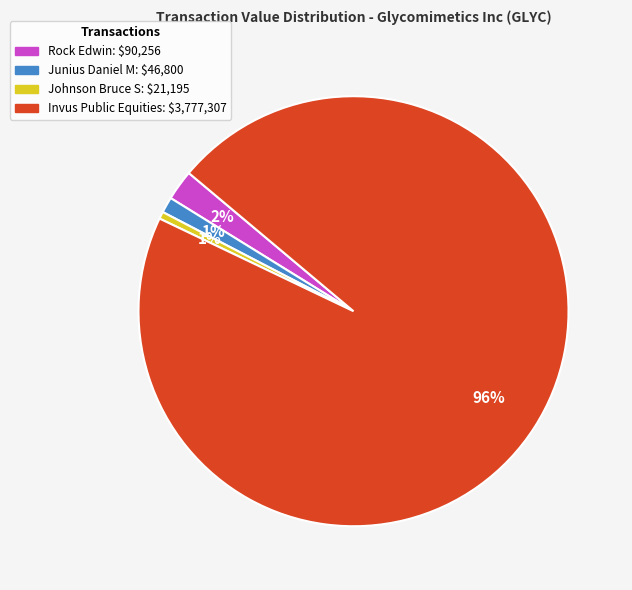

The Rock Edwin: $90,256 slice represents 13% of the pie. True or false?

False